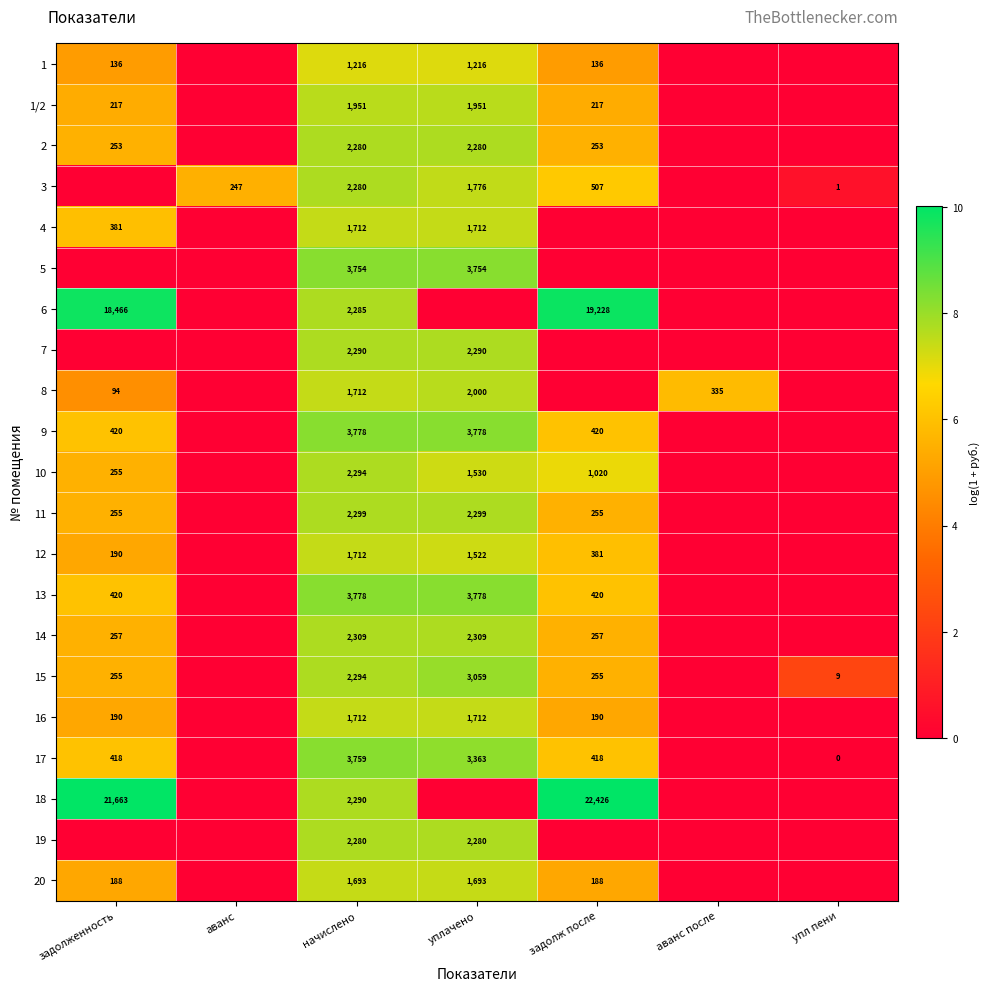

Which category has the lowest value across all series?

аванс